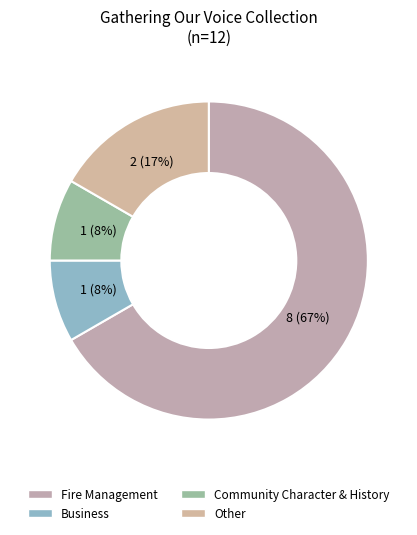

How many slices are in this pie chart?

4